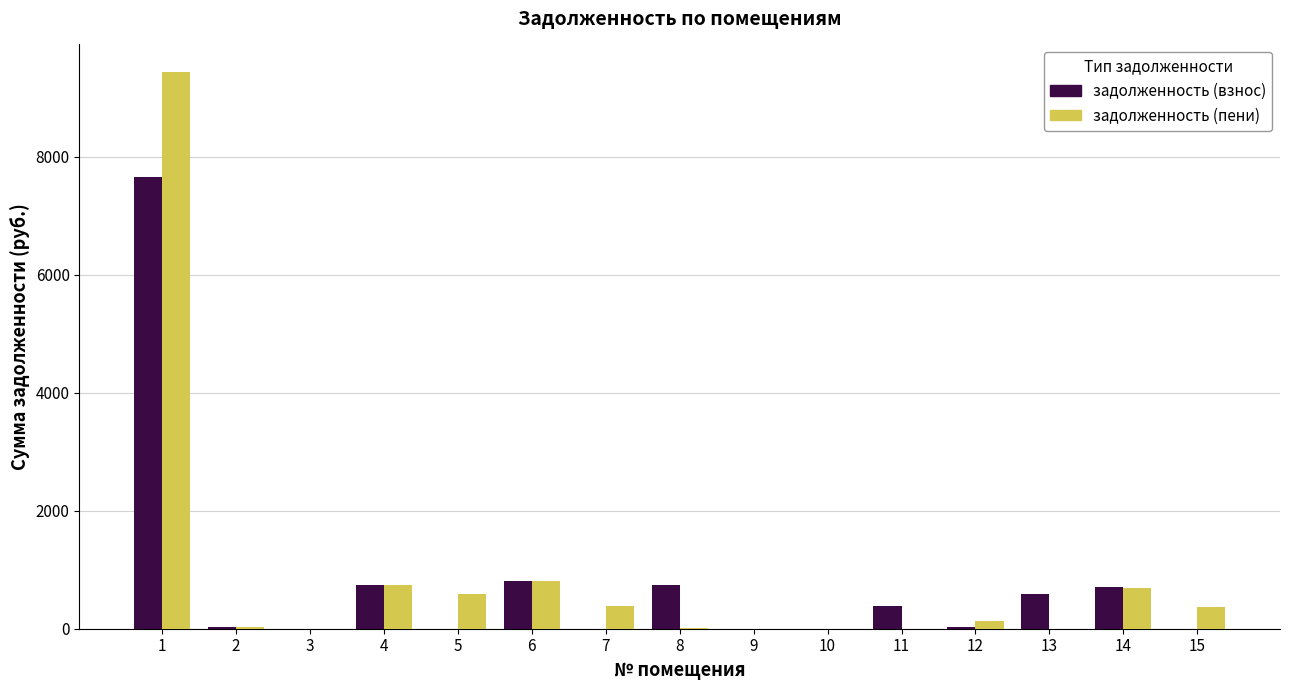

How many groups of bars are there?

15